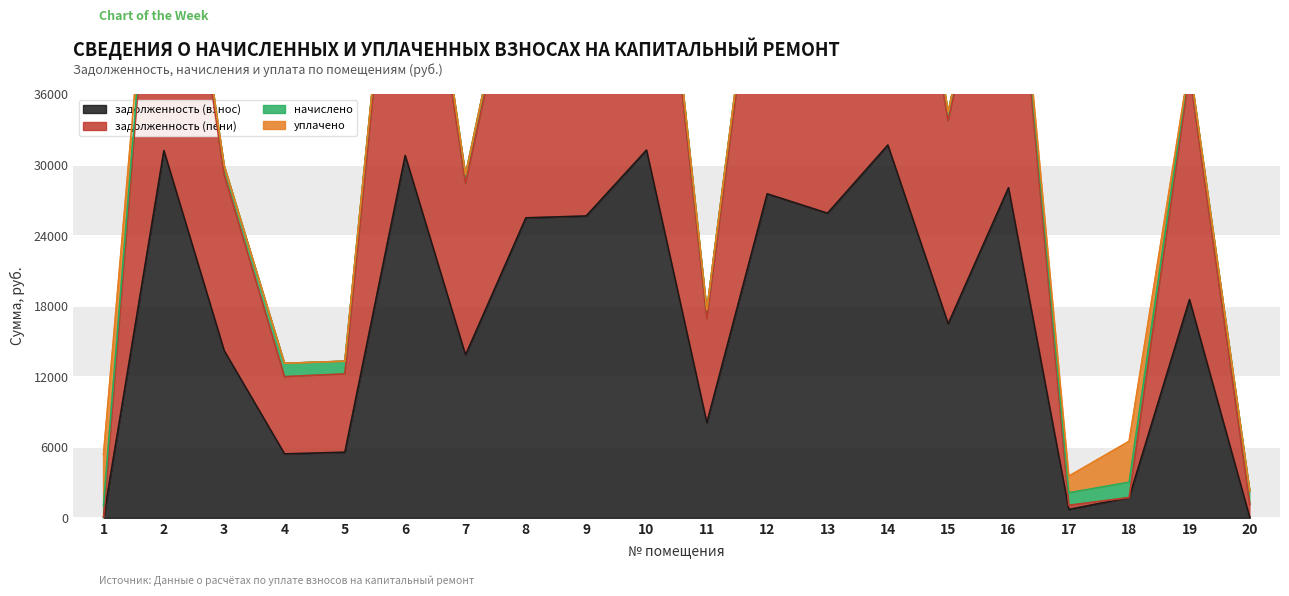

What is the difference between the maximum and second lowest values in the задолженность (взнос) series?

31682.2